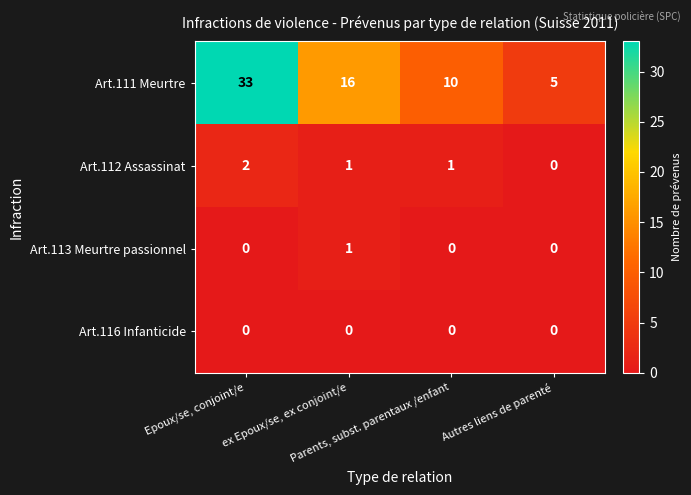

Between Epoux/se, conjoint/e and ex Epoux/se, ex conjoint/e, which series saw the biggest shift?

Art.111 Meurtre